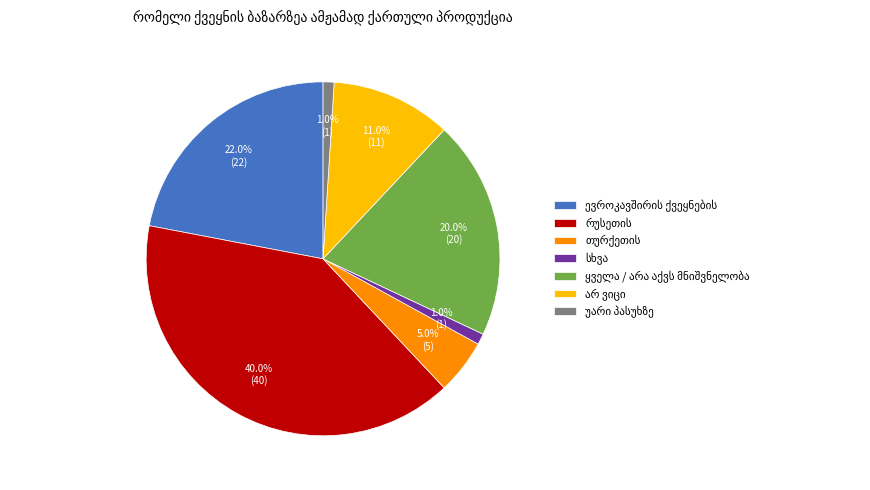

Count the number of slices in the pie.

7